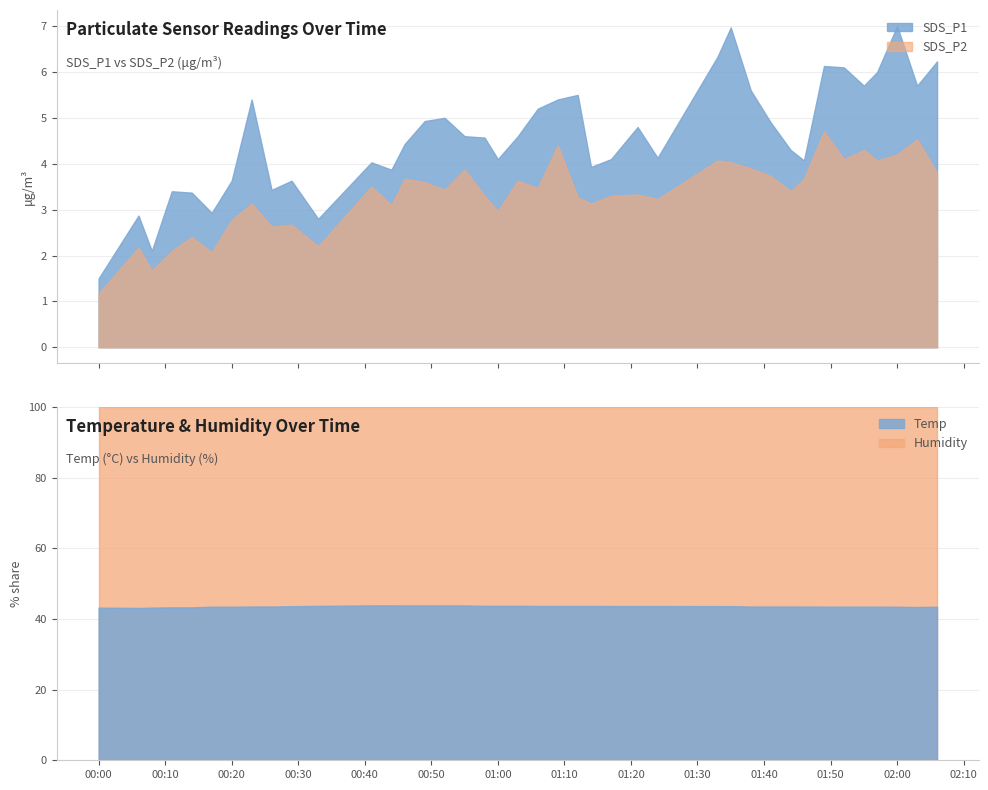

What is the sum of the SDS_P2 values at 18 and 27?

7.0